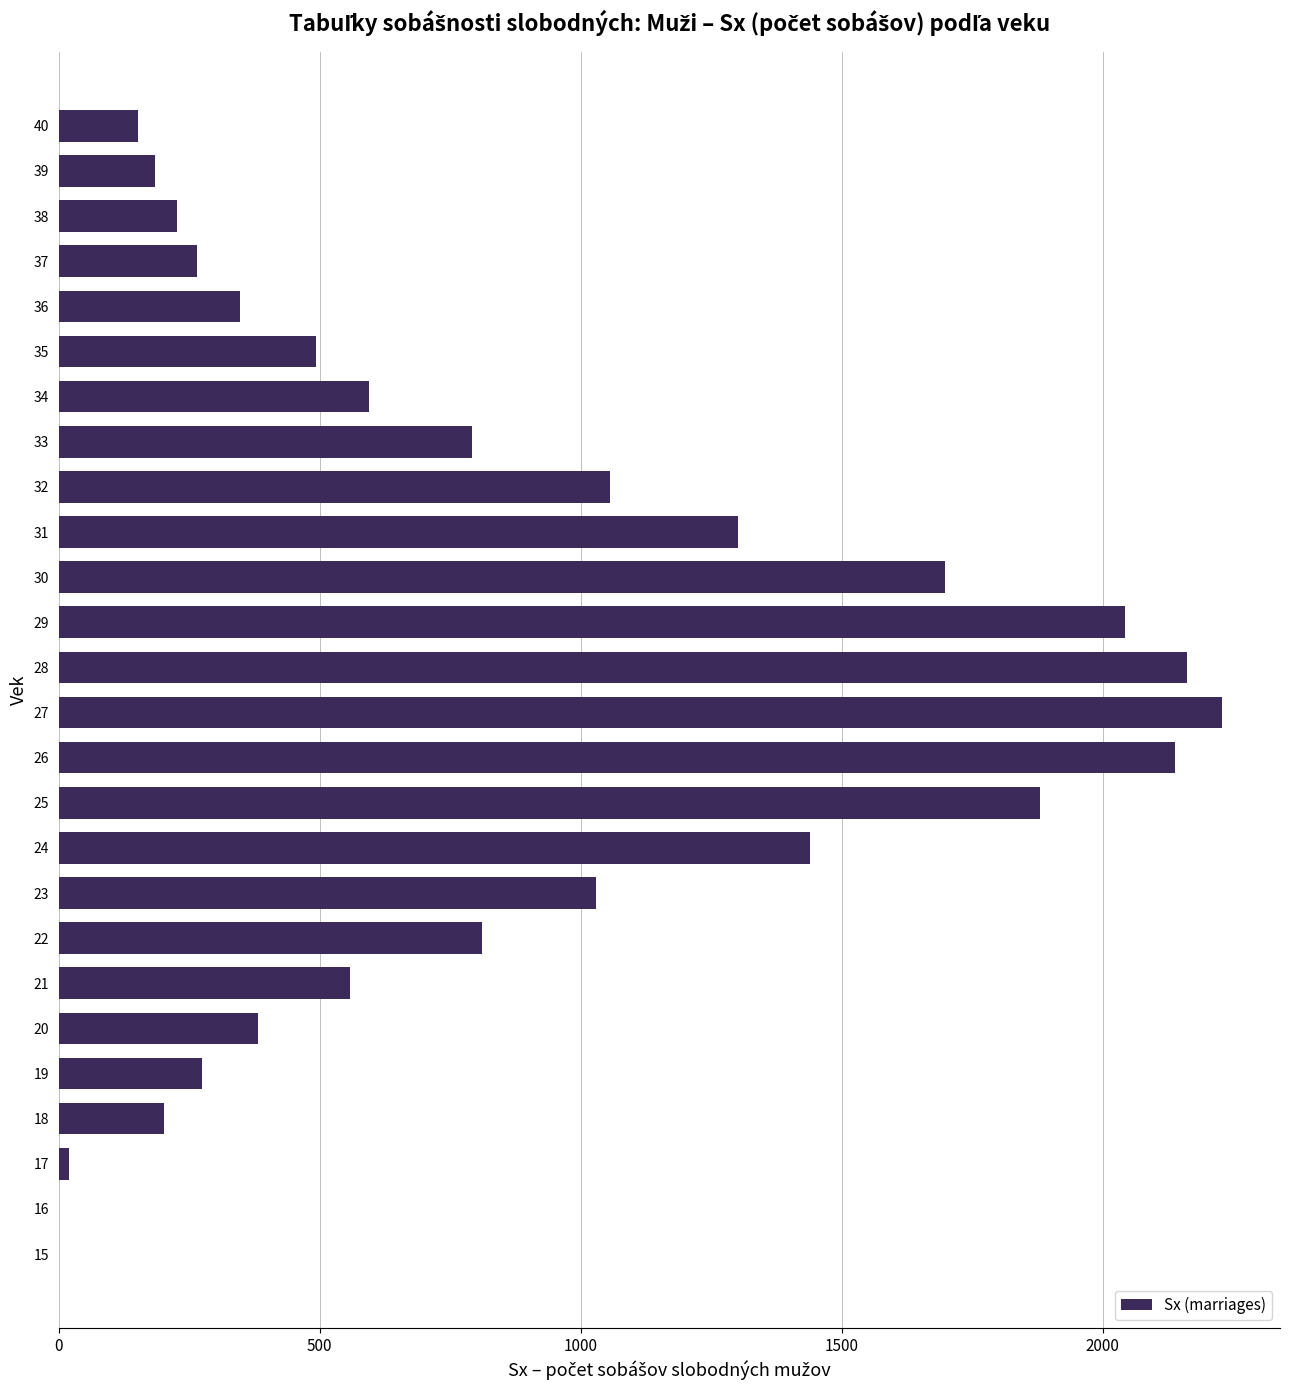

What is the sum of the values at 22 and 16?

812